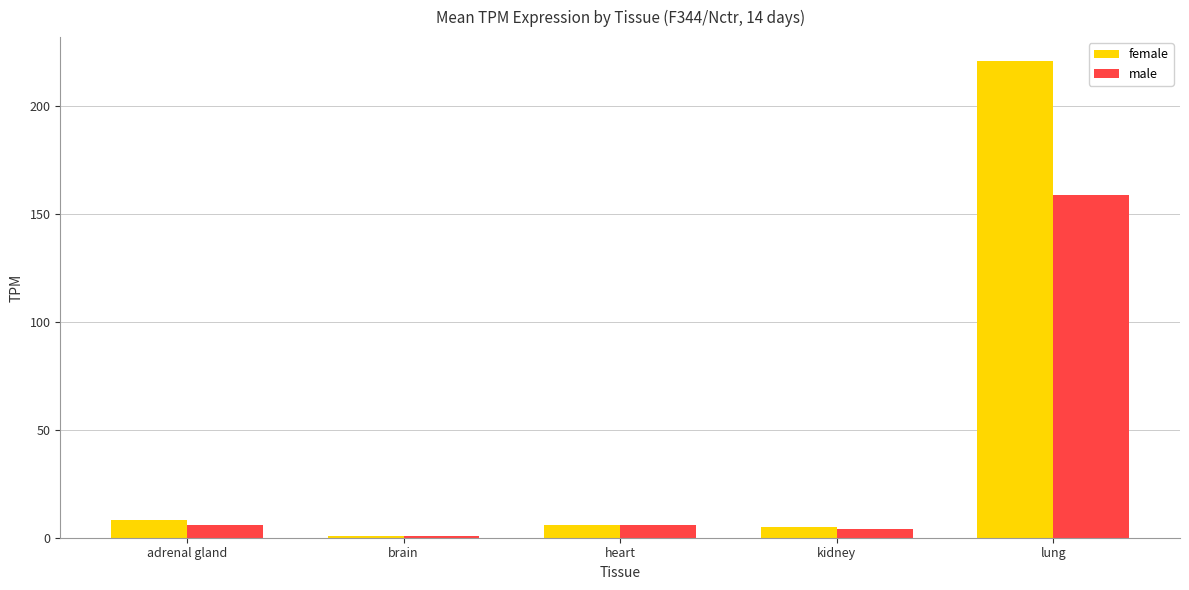

Is the value of female at adrenal gland greater than the value of male at brain?

Yes